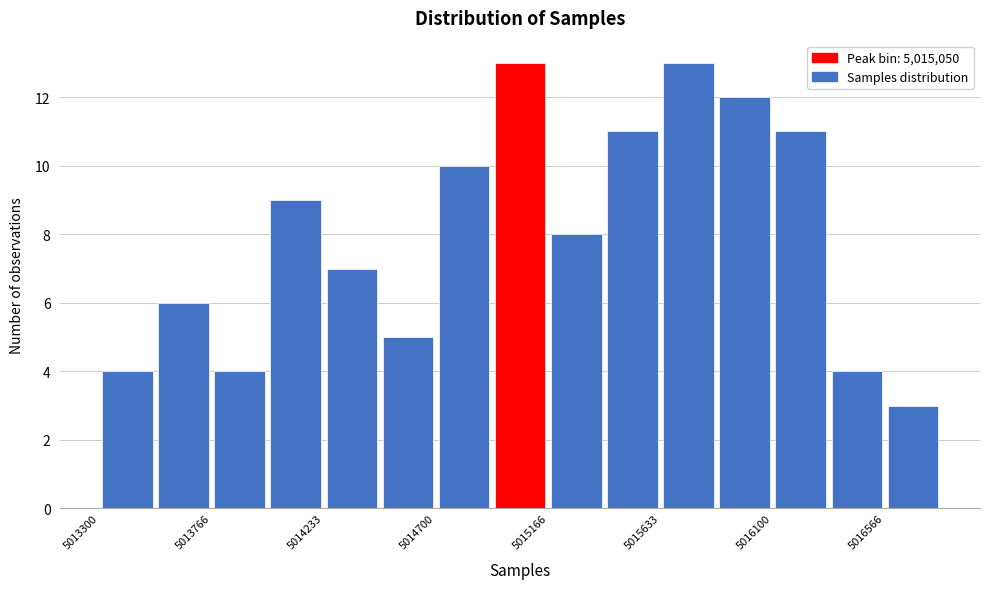

Reading left to right, transcribe this chart: for each bar, give the range it covers on the x-axis and its height. Neither the bar edges nor the heights are printed on the chart, so give them approximately, as read against the axes.

5013300 to 5013550: 4
5013550 to 5013750: 6
5013750 to 5014000: 4
5014000 to 5014250: 9
5014250 to 5014450: 7
5014450 to 5014700: 5
5014700 to 5014950: 10
5014950 to 5015150: 13
5015150 to 5015400: 8
5015400 to 5015650: 11
5015650 to 5015850: 13
5015850 to 5016100: 12
5016100 to 5016350: 11
5016350 to 5016550: 4
5016550 to 5016800: 3